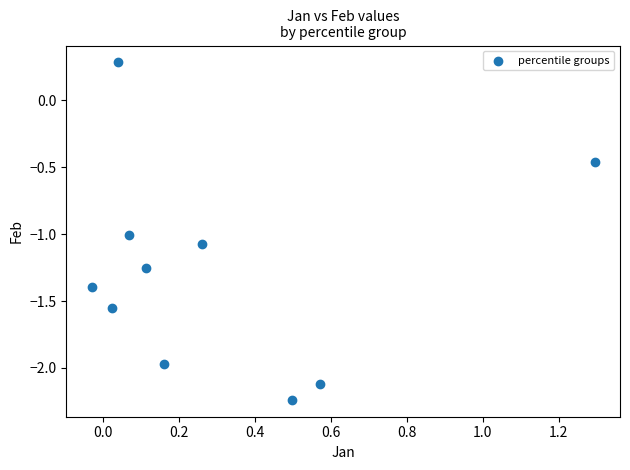

What is the average X value?

0.3